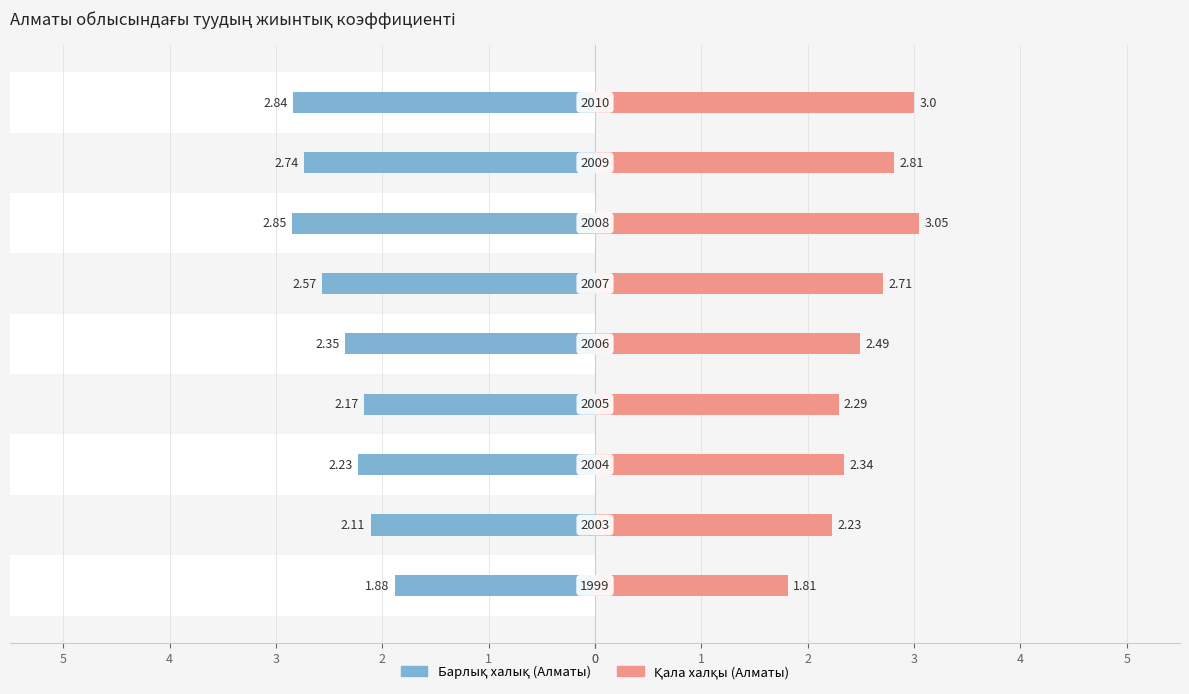

Are the bars grouped side by side (vs. stacked)?

Yes